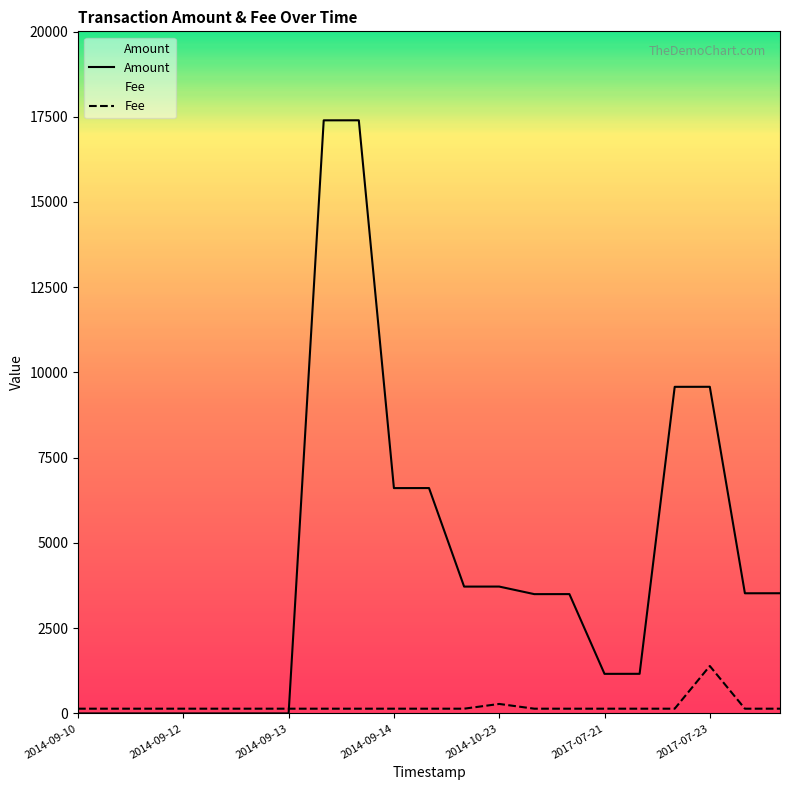

Which series has the largest total across all categories?

Amount